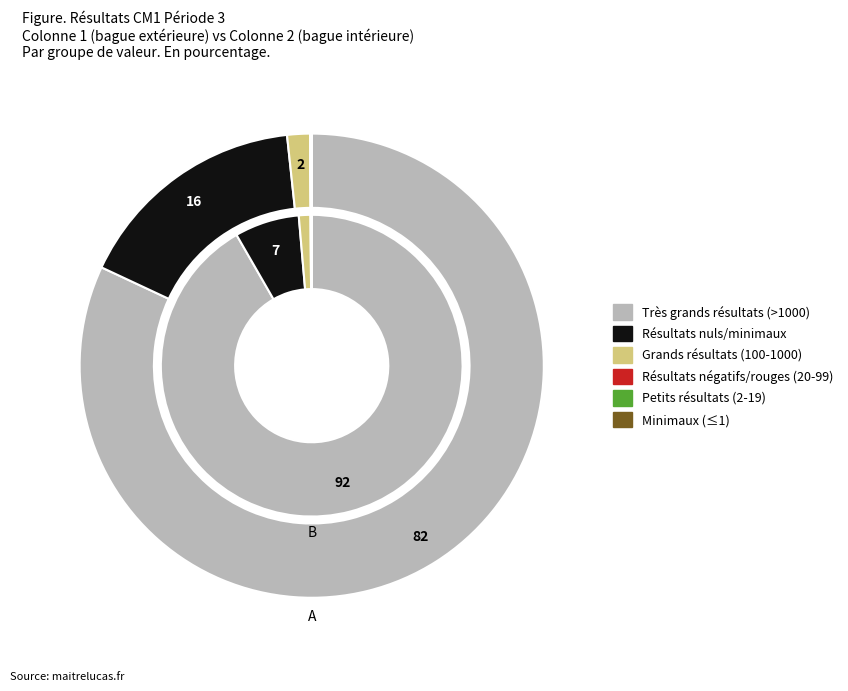

The - slice represents 1% of the pie. True or false?

False